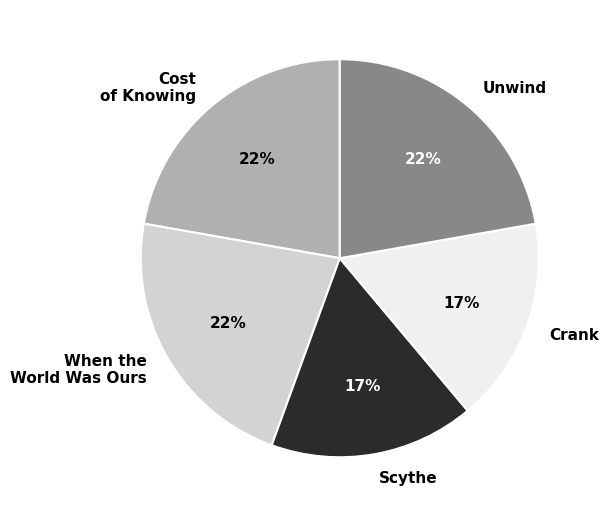

True or false: Scythe accounts for 17% of the total.

True